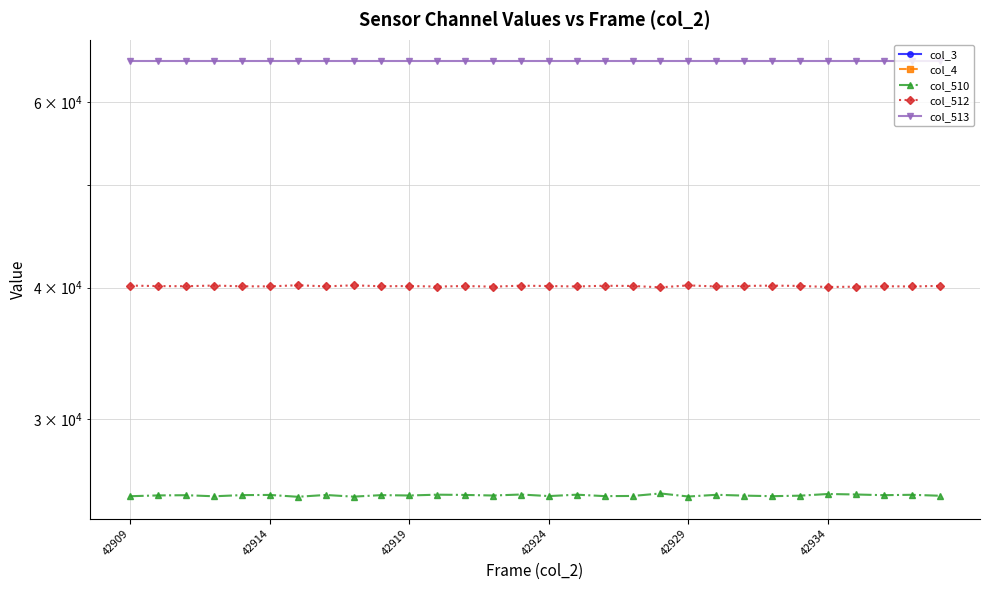

How many data points in col_512 are less than 40133?

15